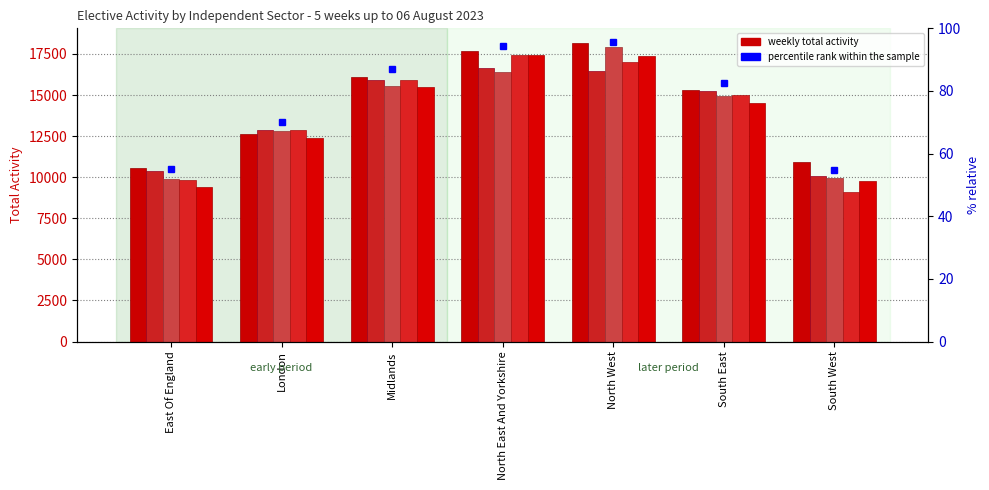

The 2023-07-16 Total series shows 15661 at South West. True or false?

False